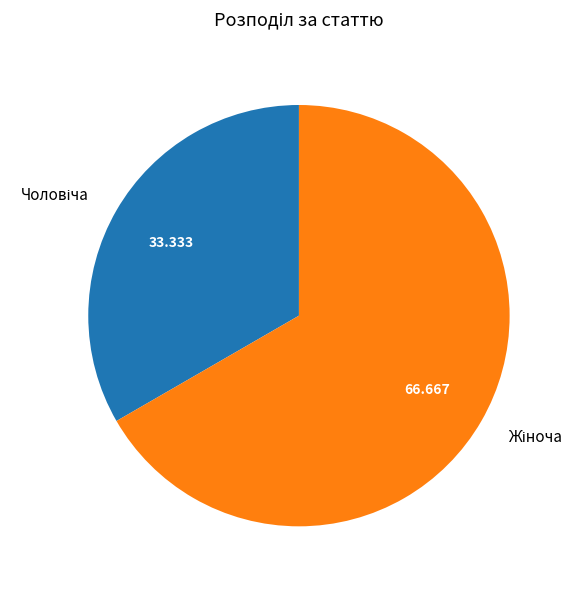

Is there a majority slice in this chart?

Yes